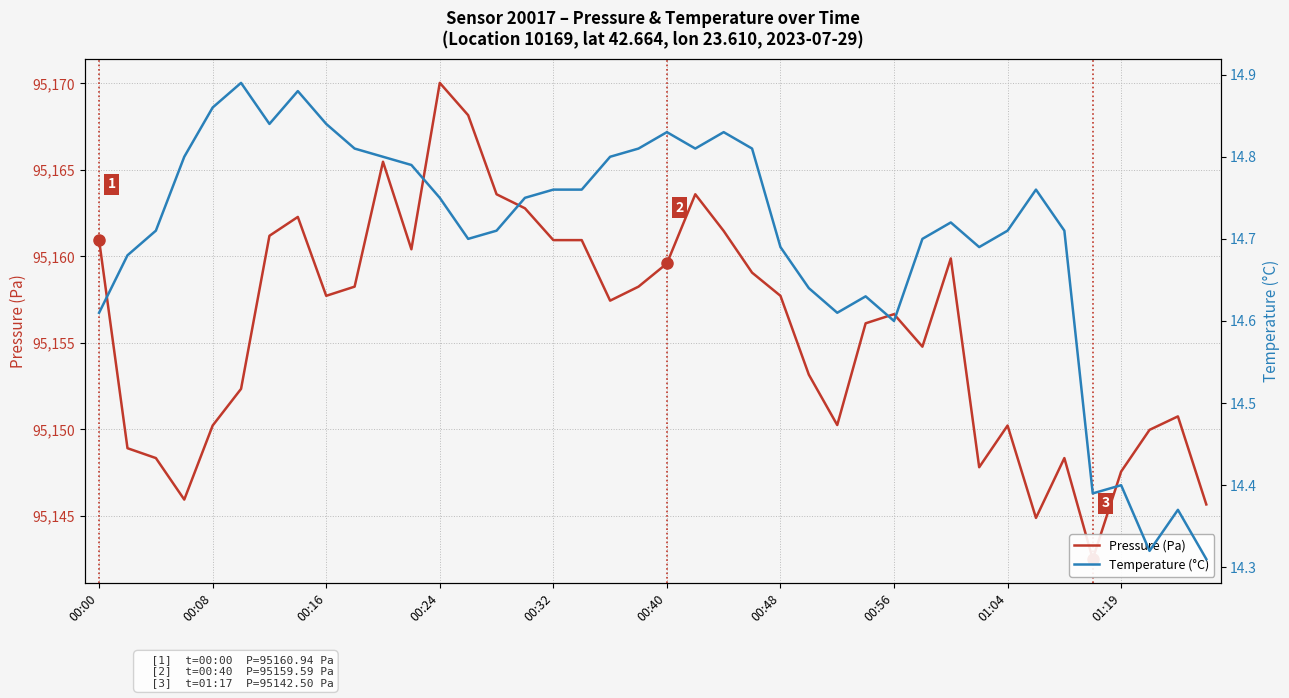

Count the number of data series in this chart.

2